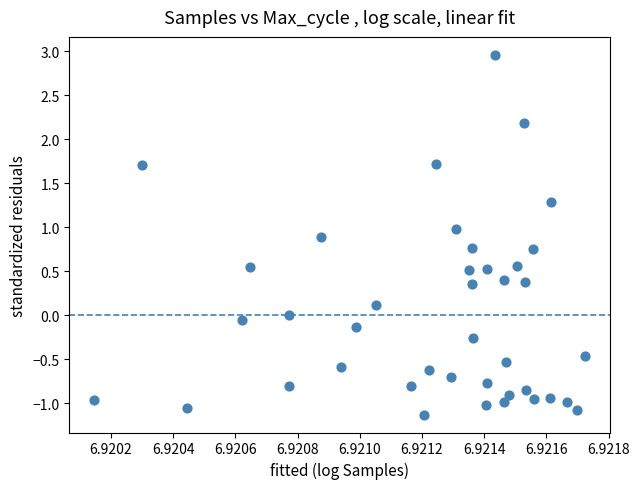

How many data points are displayed?

40